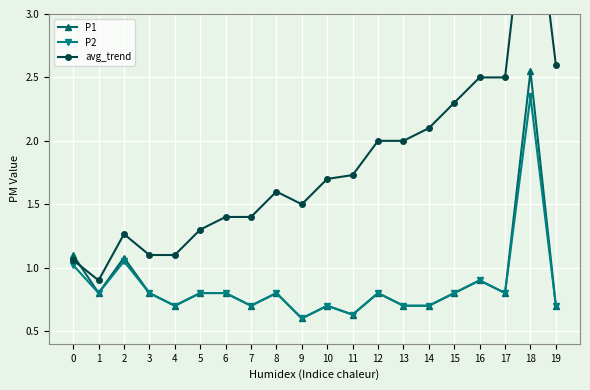

True or false: avg_trend and P2 intersect in this chart.

False